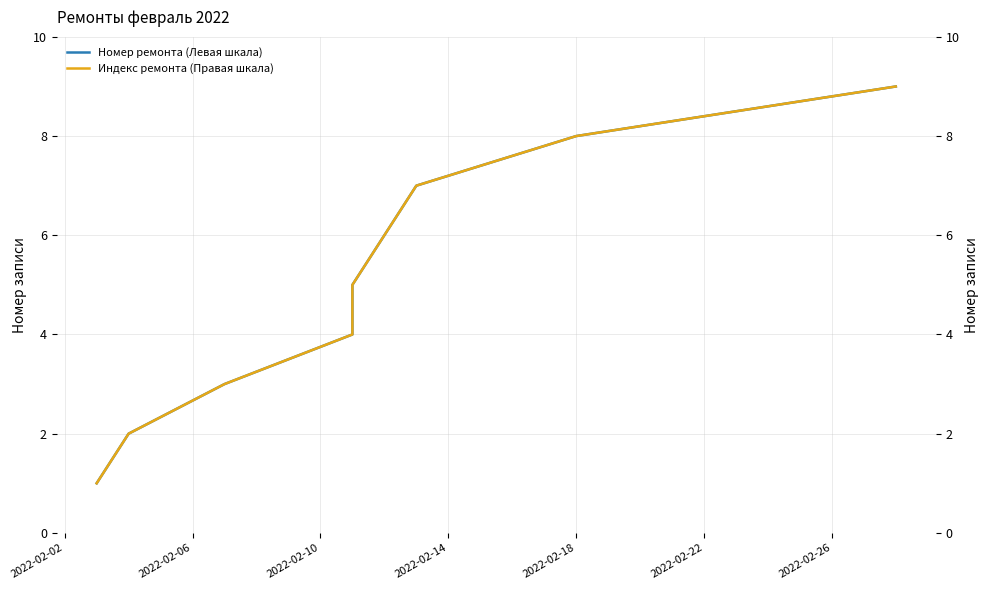

Is the value of Номер ремонта (Левая шкала) at 2022-02-14 greater than the value of Индекс ремонта (Правая шкала) at 2022-02-22?

No